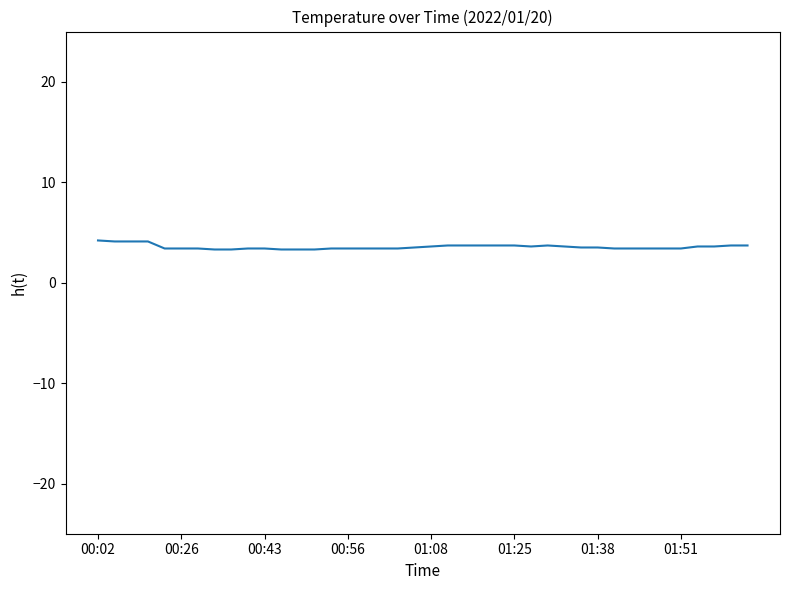

What is the minimum value shown in the chart?

3.3